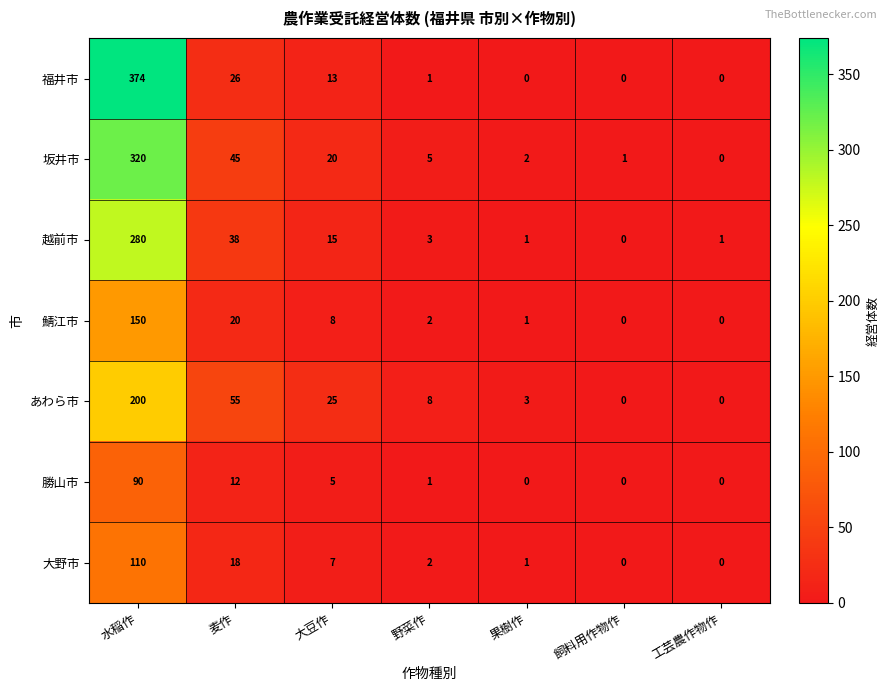

What is the sum of all 越前市 values?

338